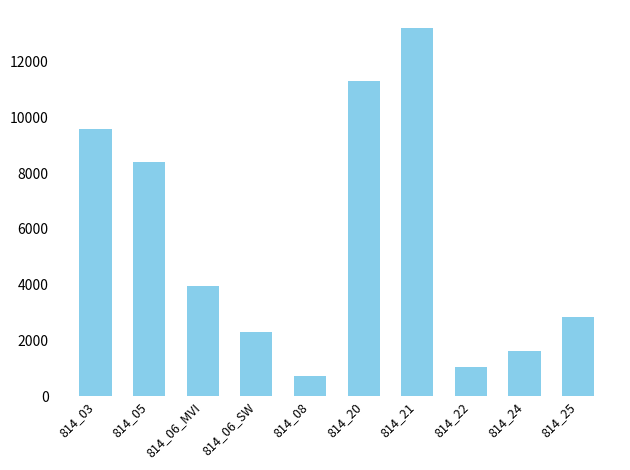

What is the difference between the second highest and second lowest values?

10235